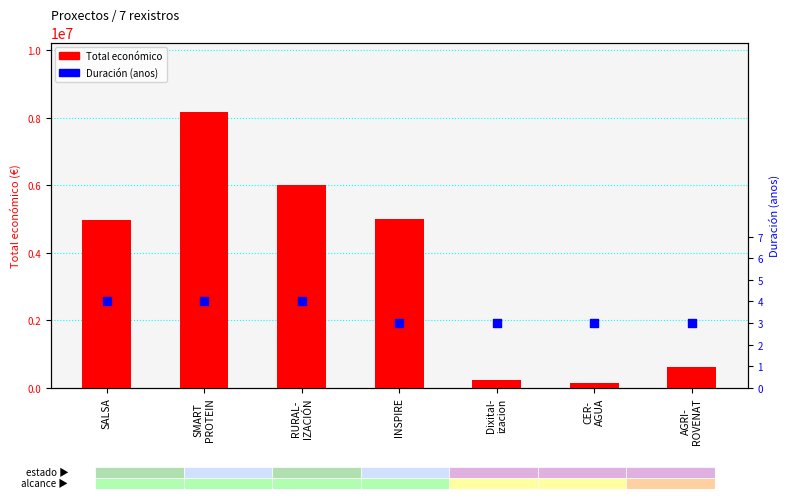

Which series has the largest total across all categories?

Total económico